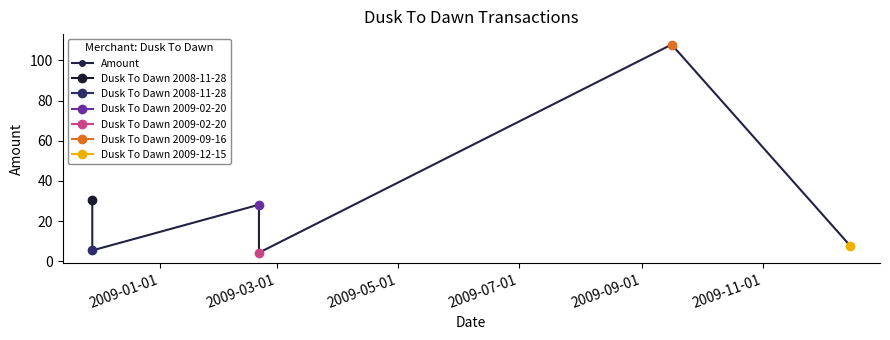

What position from the left is 2009-03-01?

2